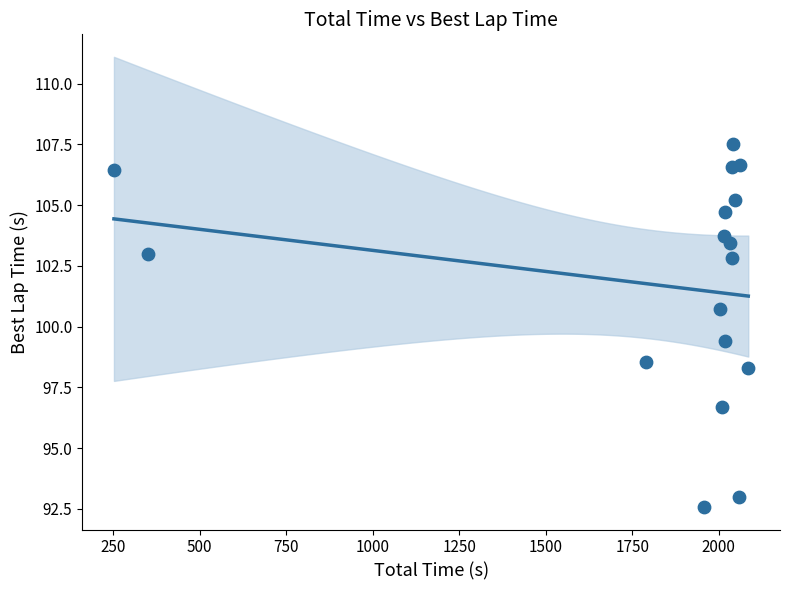

What is the range of X values (max minus min)?

1833.1